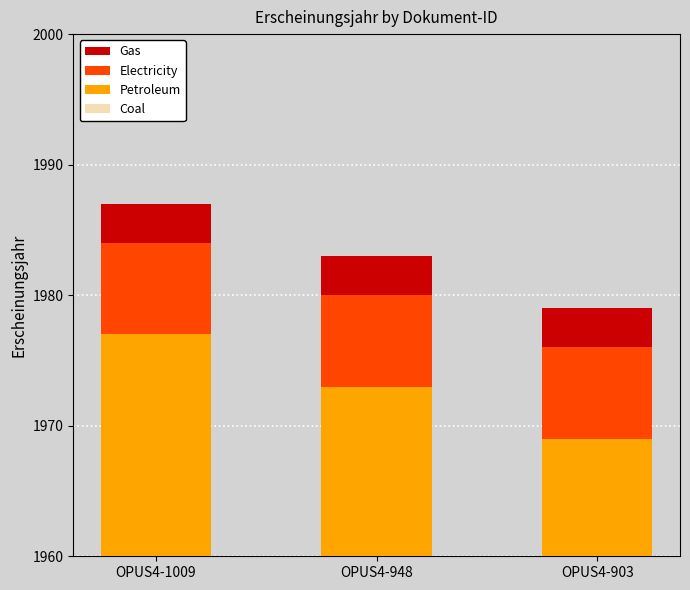

What is the highest value of the Gas series?

3